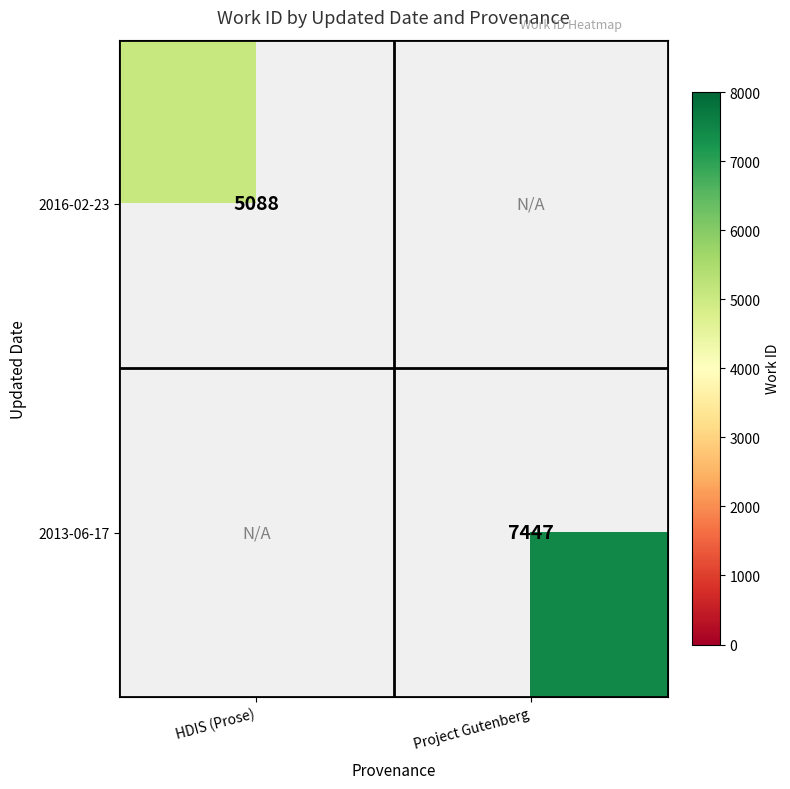

Between HDIS (Prose) and Project Gutenberg, which is larger?

Project Gutenberg